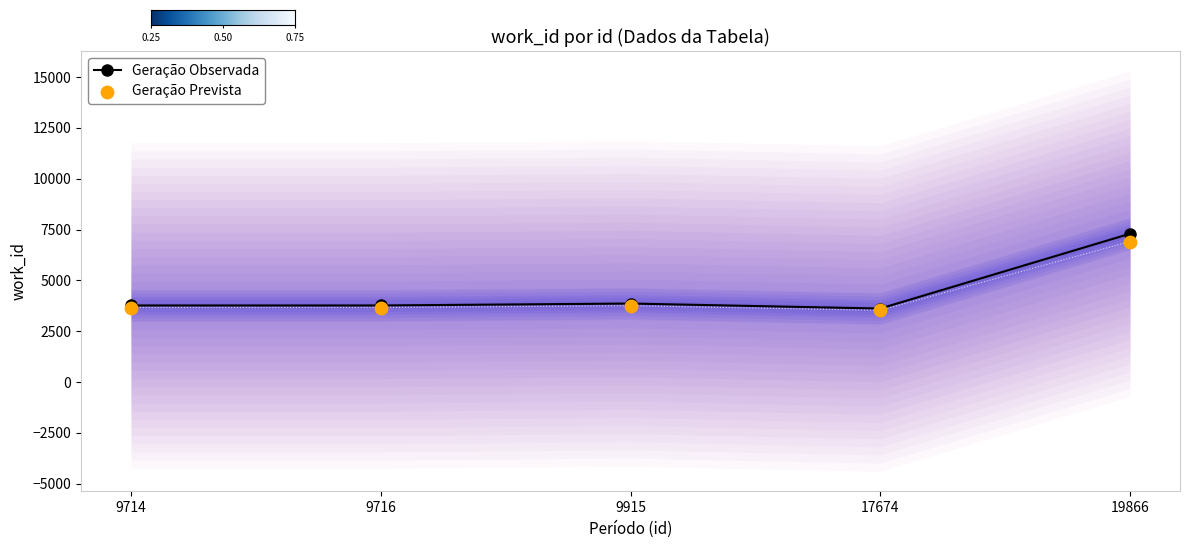

Between 19866 and 9716, which is larger?

19866